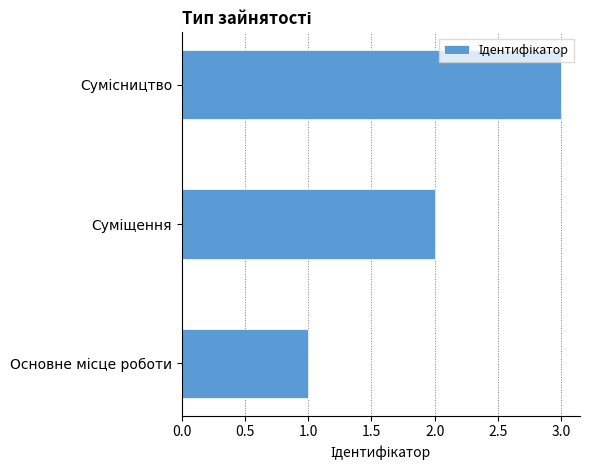

What is the greatest value displayed?

3